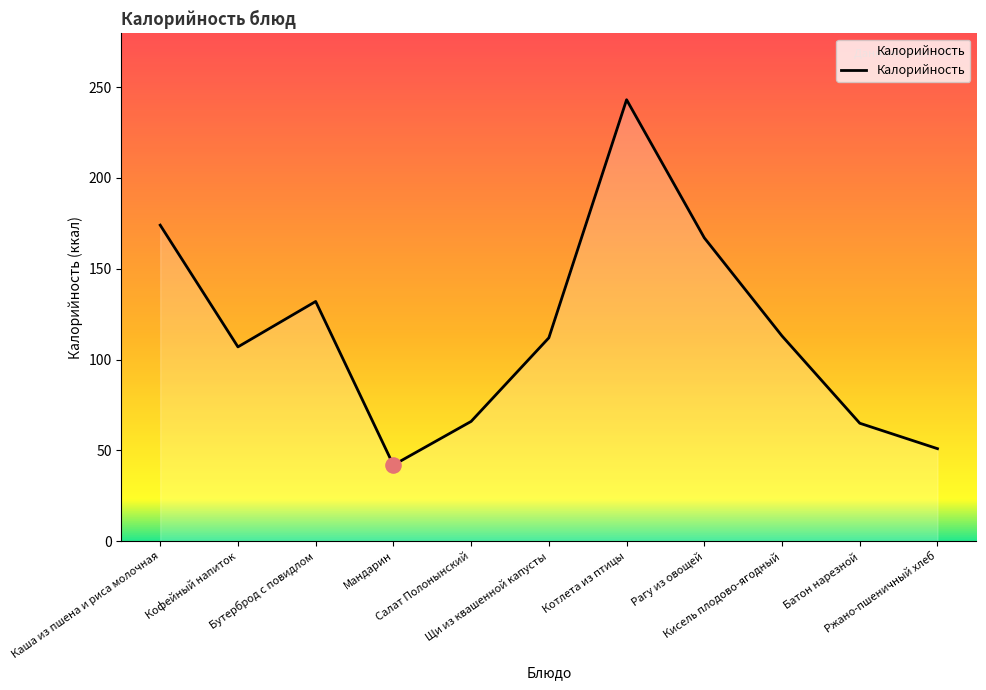

What is the change in value from Кофейный напиток to Мандарин?

-65